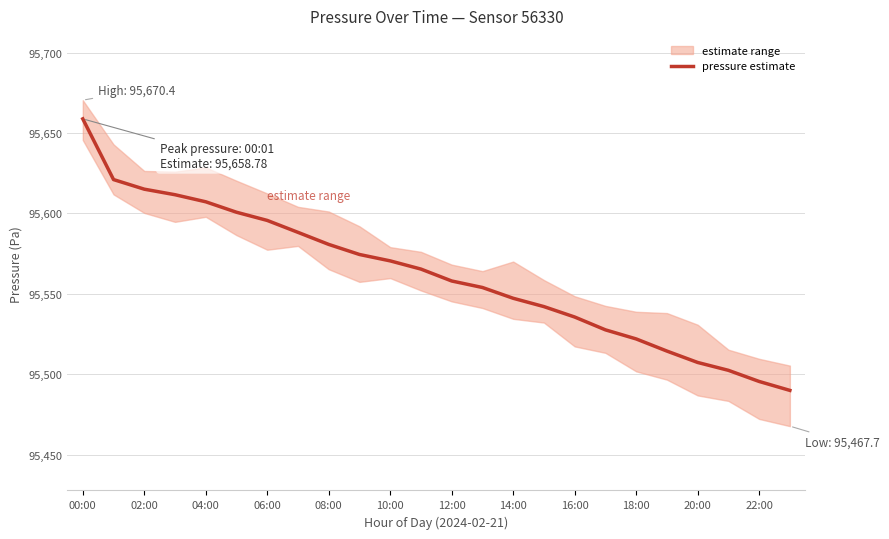

True or false: the data shows 22935.9 at 16:00.

False